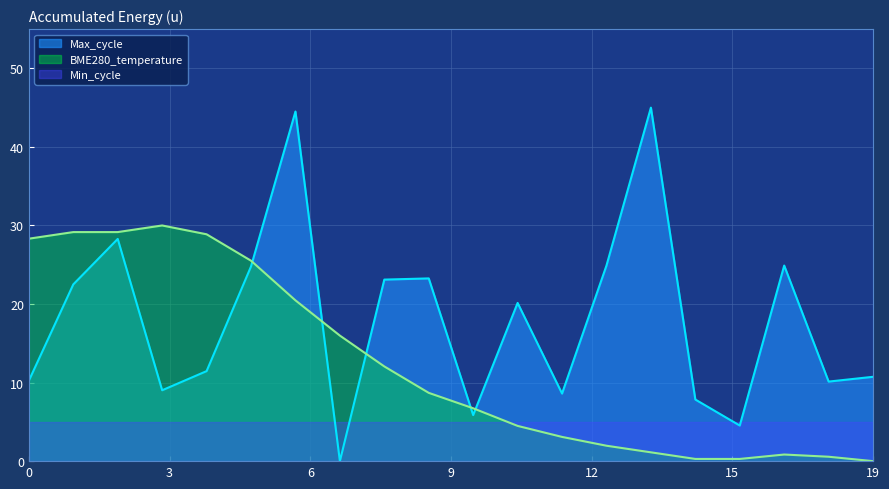

Does the chart display data point markers on the line(s)?

No